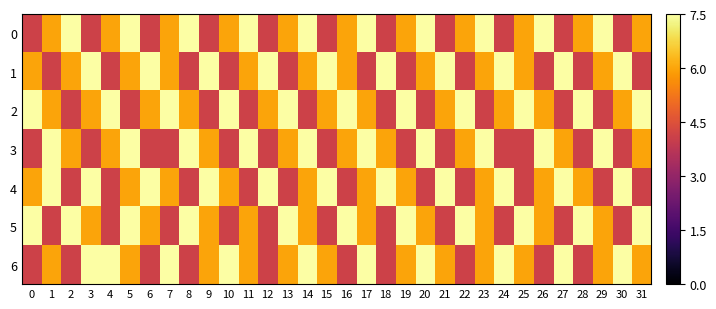

Reading right to left, what are all the values shown in this chart?

0: 31=58150	30=40000	29=72800	28=58150	27=40000	26=72800	25=58150	24=40000	23=72800	22=58150	21=40000	20=72800	19=58150	18=40000	17=72800	16=58150	15=40000	14=72800	13=58150	12=40000	11=72800	10=58150	9=40000	8=72800	7=58150	6=40000	5=72800	4=58150	3=40000	2=72800	1=58150	0=40000
1: 31=40000	30=72800	29=58150	28=40000	27=72800	26=40000	25=58150	24=72800	23=58150	22=40000	21=72800	20=58150	19=40000	18=72800	17=40000	16=58150	15=72800	14=58150	13=40000	12=72800	11=58150	10=40000	9=72800	8=40000	7=58150	6=72800	5=58150	4=40000	3=72800	2=58150	1=40000	0=58150
2: 31=72800	30=58150	29=40000	28=72800	27=40000	26=58150	25=72800	24=58150	23=40000	22=72800	21=58150	20=40000	19=72800	18=40000	17=58150	16=72800	15=58150	14=40000	13=72800	12=58150	11=40000	10=72800	9=40000	8=58150	7=72800	6=58150	5=40000	4=72800	3=58150	2=40000	1=58150	0=72800
3: 31=58150	30=40000	29=72800	28=40000	27=58150	26=72800	25=40000	24=40000	23=72800	22=58150	21=40000	20=72800	19=40000	18=58150	17=72800	16=58150	15=40000	14=72800	13=58150	12=40000	11=72800	10=40000	9=58150	8=72800	7=40000	6=40000	5=72800	4=58150	3=40000	2=58150	1=72800	0=40000
4: 31=40000	30=72800	29=40000	28=58150	27=72800	26=58150	25=40000	24=72800	23=58150	22=40000	21=72800	20=40000	19=58150	18=72800	17=58150	16=40000	15=72800	14=58150	13=40000	12=72800	11=40000	10=58150	9=72800	8=40000	7=58150	6=72800	5=58150	4=40000	3=72800	2=40000	1=72800	0=58150
5: 31=72800	30=40000	29=58150	28=72800	27=40000	26=58150	25=72800	24=40000	23=58150	22=72800	21=40000	20=58150	19=72800	18=40000	17=58150	16=72800	15=40000	14=58150	13=72800	12=40000	11=58150	10=40000	9=58150	8=72800	7=40000	6=58150	5=72800	4=40000	3=58150	2=72800	1=40000	0=72800
6: 31=58150	30=72800	29=58150	28=40000	27=72800	26=40000	25=58150	24=72800	23=58150	22=40000	21=58150	20=72800	19=58150	18=40000	17=72800	16=40000	15=58150	14=72800	13=58150	12=40000	11=58150	10=72800	9=58150	8=40000	7=72800	6=40000	5=58150	4=72800	3=72800	2=40000	1=58150	0=40000